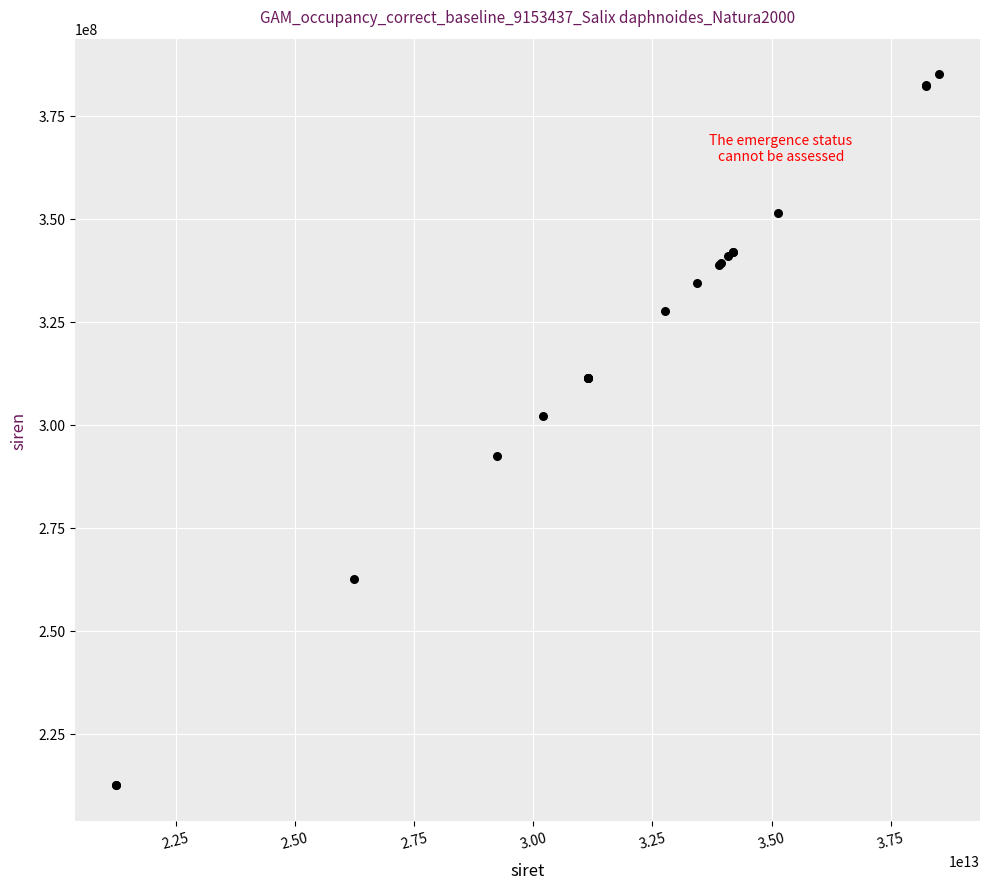

What Y value in the scatter plot is closest to 298803535?

302084579